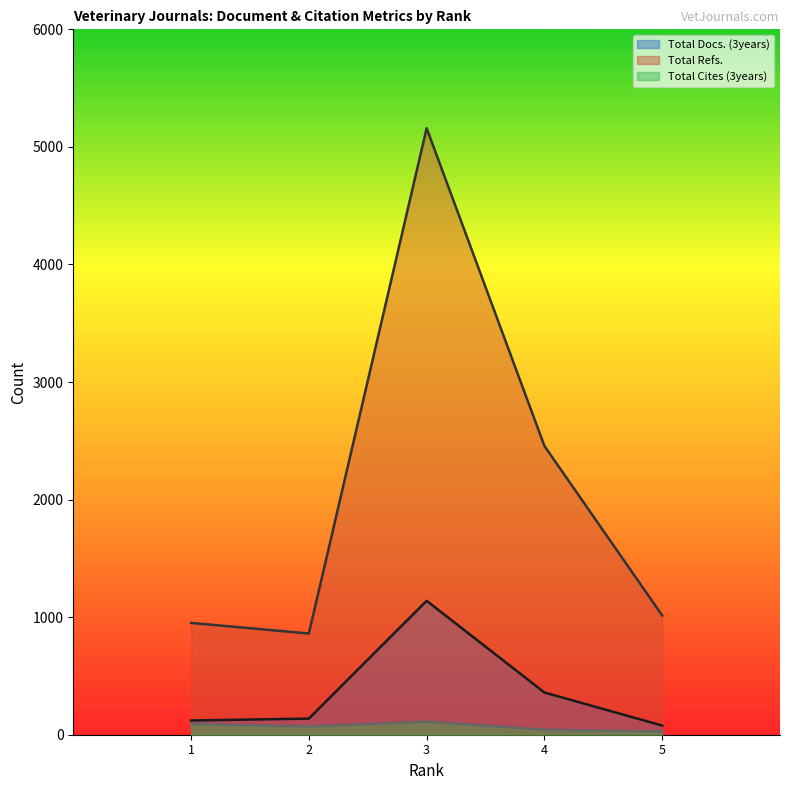

True or false: Total Docs. (3years) and Total Refs. cross at least once.

False